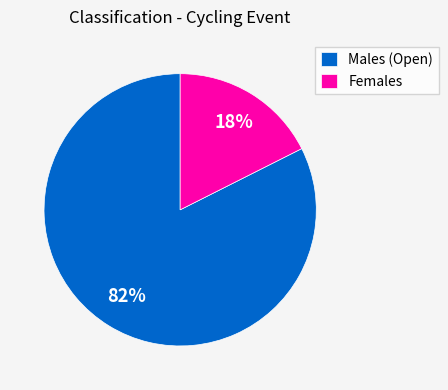

To the nearest percent, what is the average slice percentage?

50%